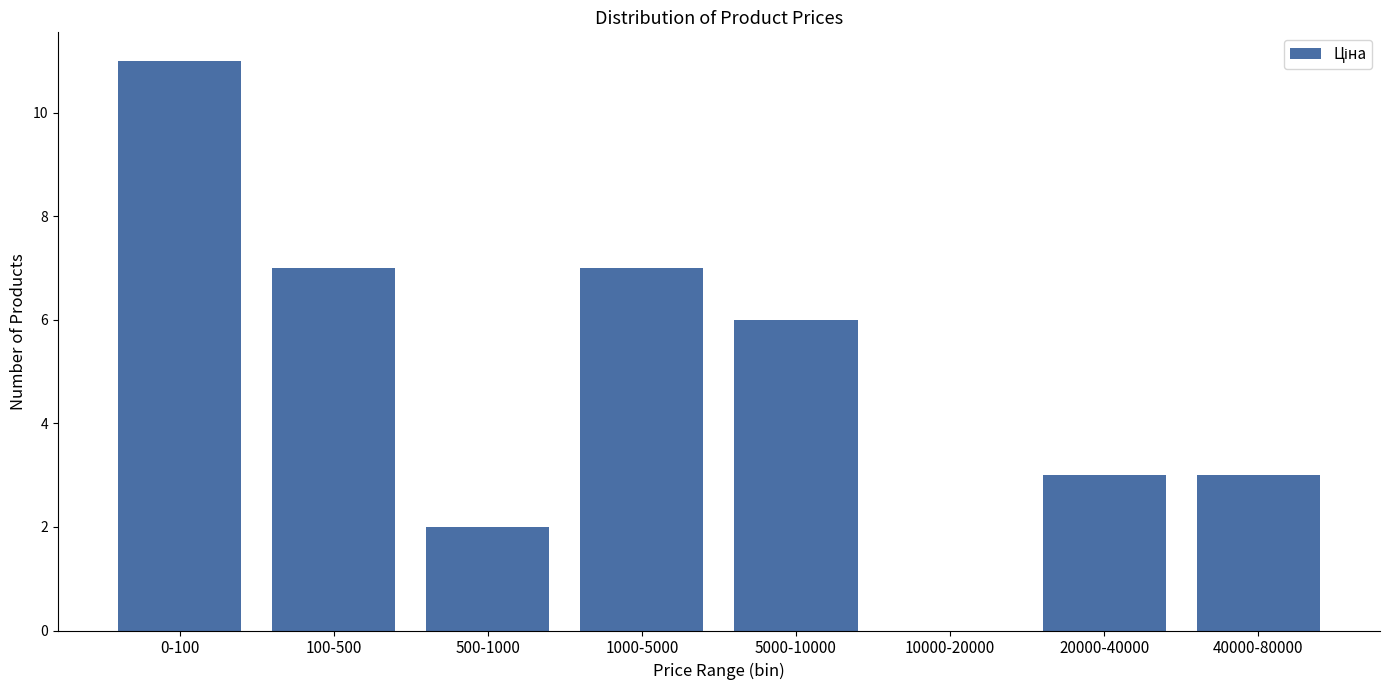

Reading left to right, list all the values displayed in this chart.

0-100=11	100-500=7	500-1000=2	1000-5000=7	5000-10000=6	10000-20000=0	20000-40000=3	40000-80000=3